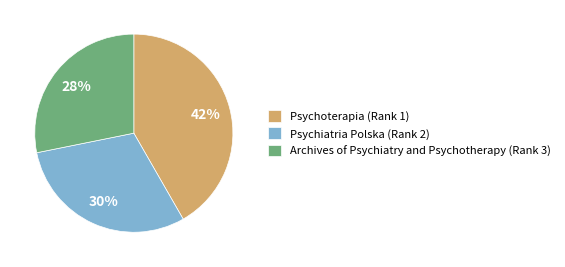

Which category has the smallest portion of the pie?

Archives of Psychiatry and Psychotherapy (Rank 3)